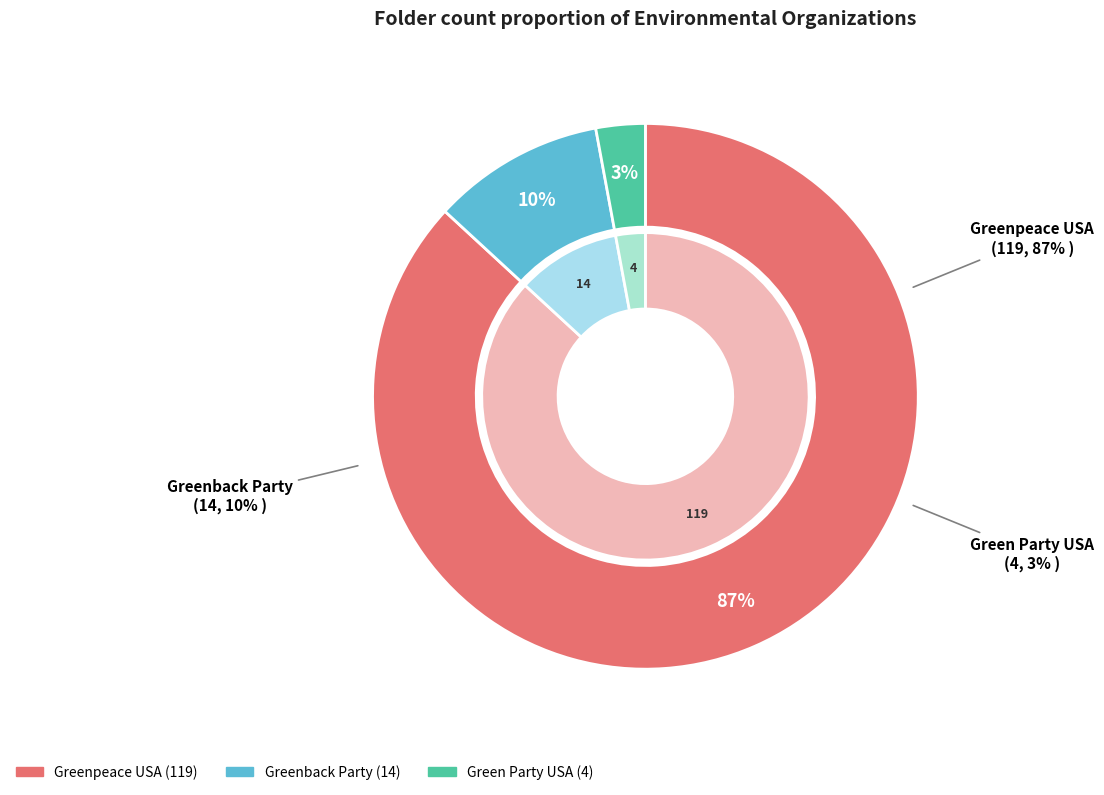

Which slice is the smallest?

Green Party USA